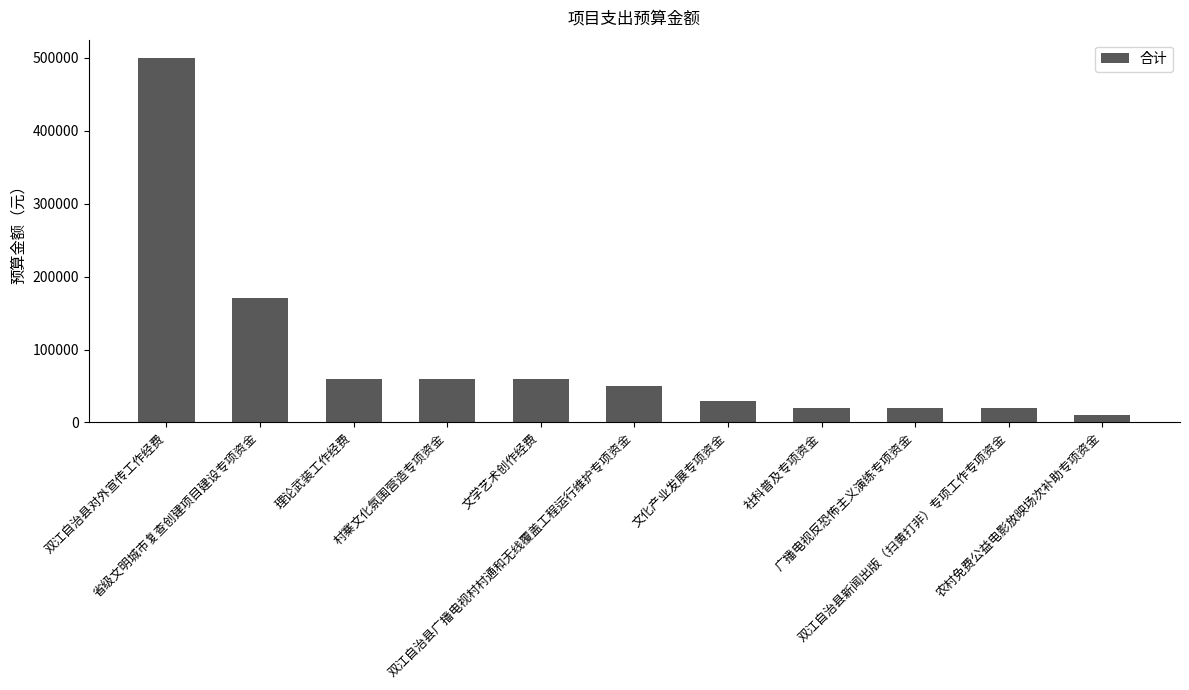

Reading right to left, extract all data points from this chart.

10000	20000	20000	20000	30000	50000	60000	60000	60000	170000	500000